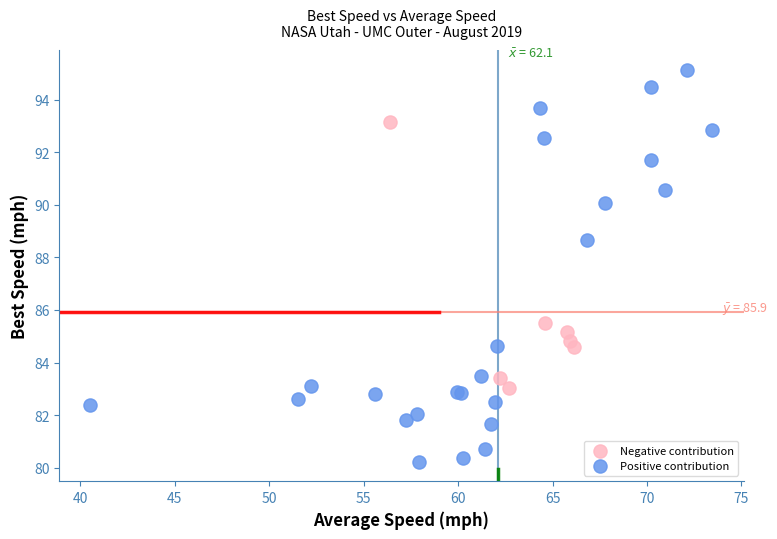

Which series has the largest Y range (max minus min)?

Positive contribution